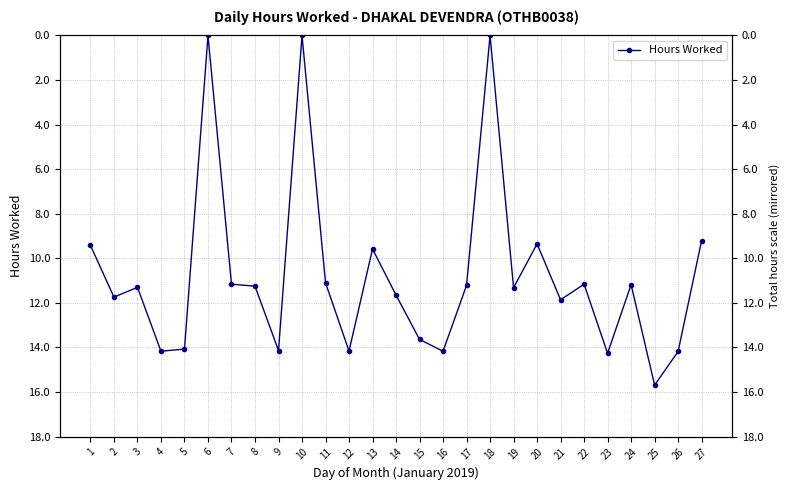

Is this an area chart (filled region under the line)?

No